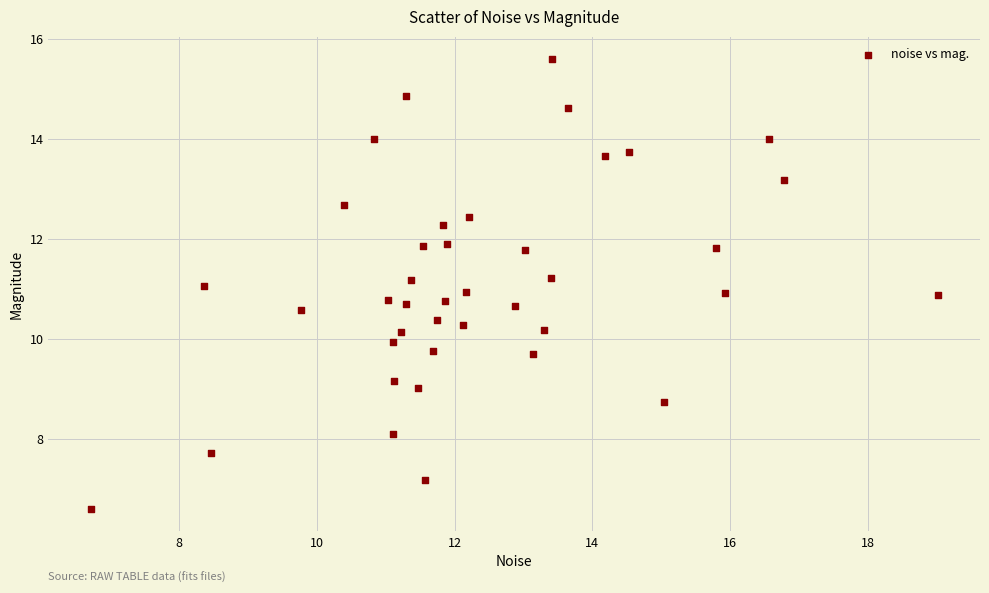

What is the range of X values (max minus min)?

12.3